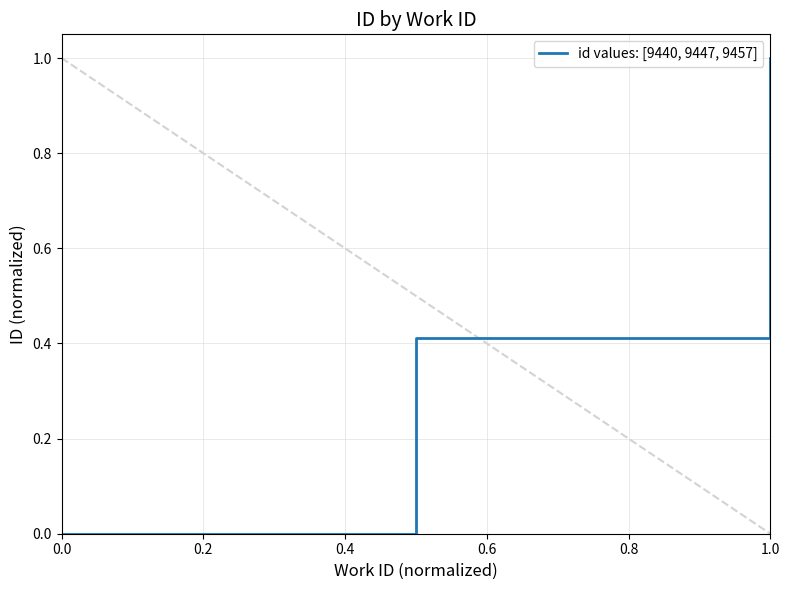

What is the average value?

0.5